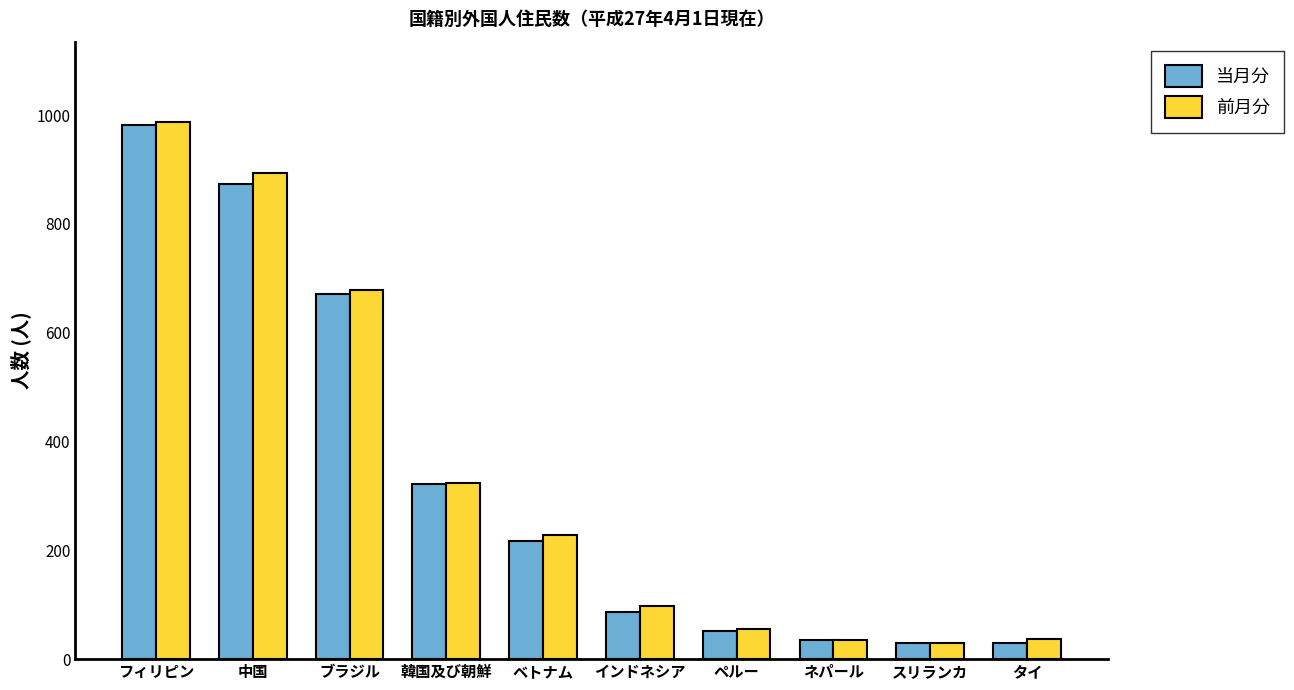

How many groups of bars are there?

10